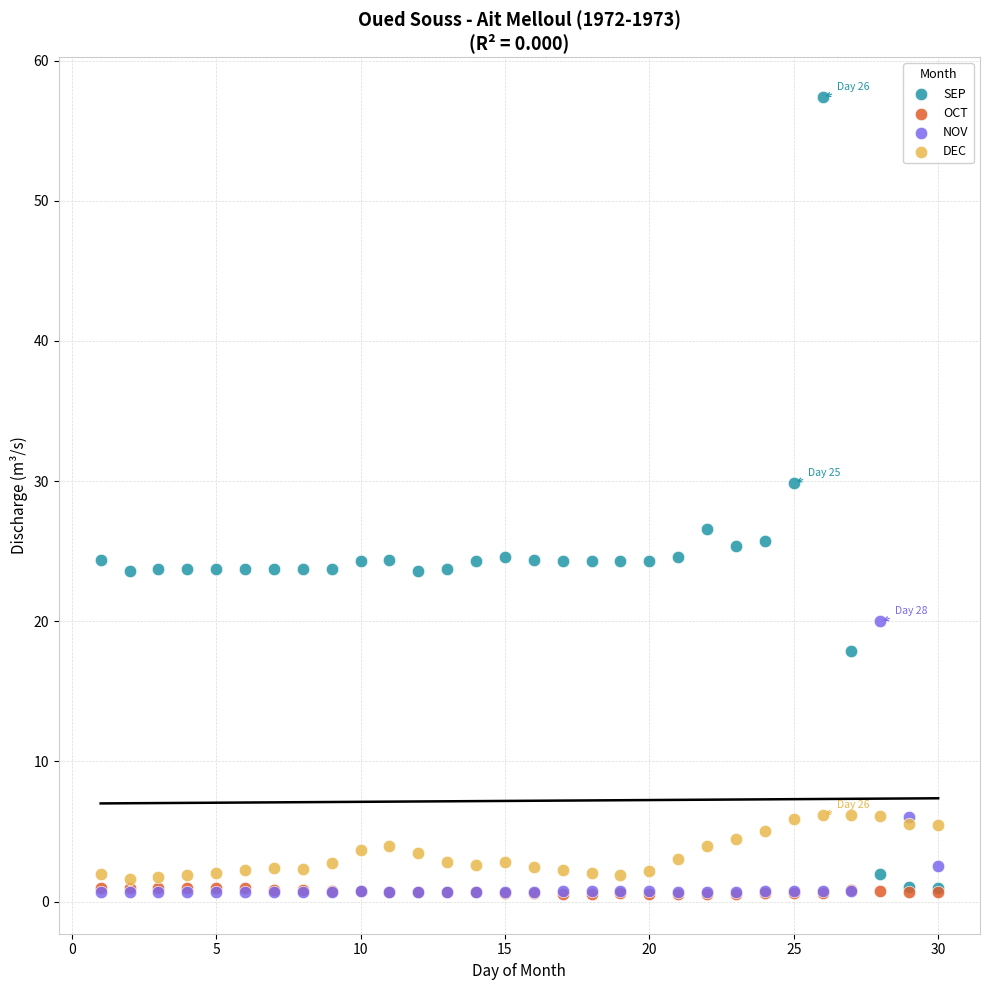

In the SEP series, what Y value is closest to 29?

29.9